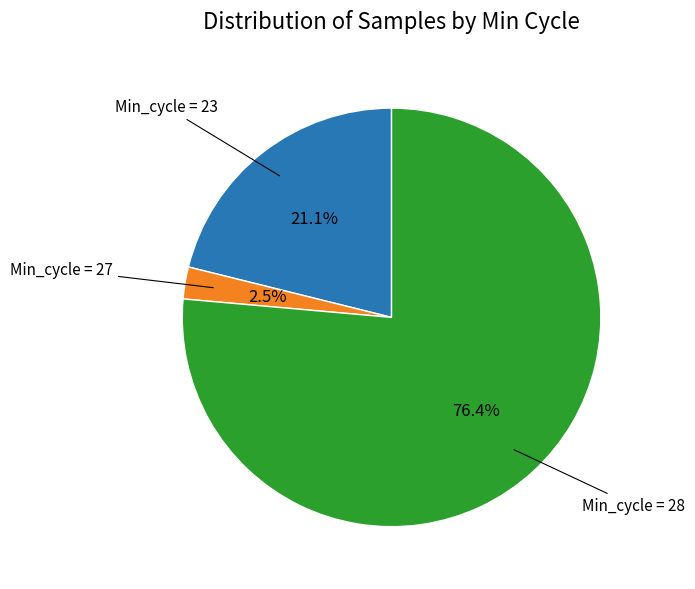

Is there a majority slice in this chart?

Yes